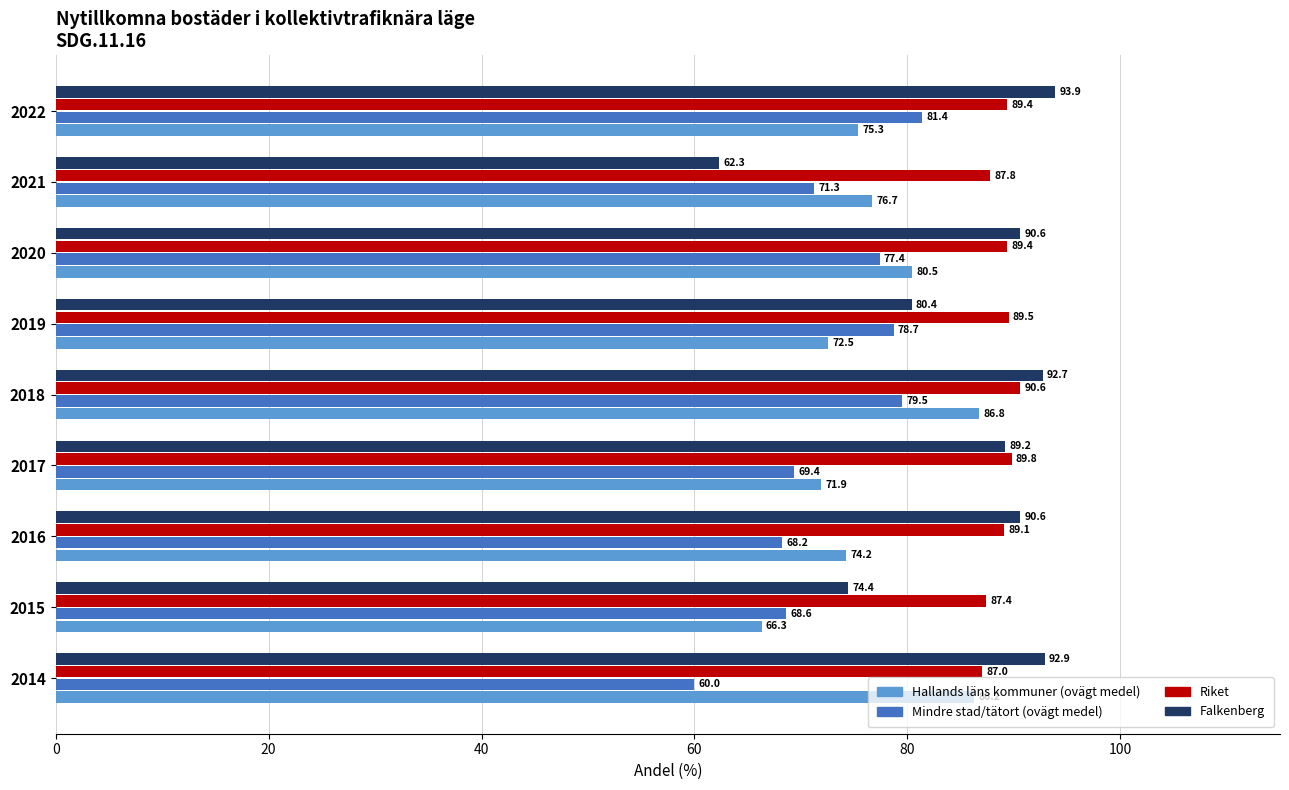

What is the difference between the maximum and minimum values in the Riket series?

3.6